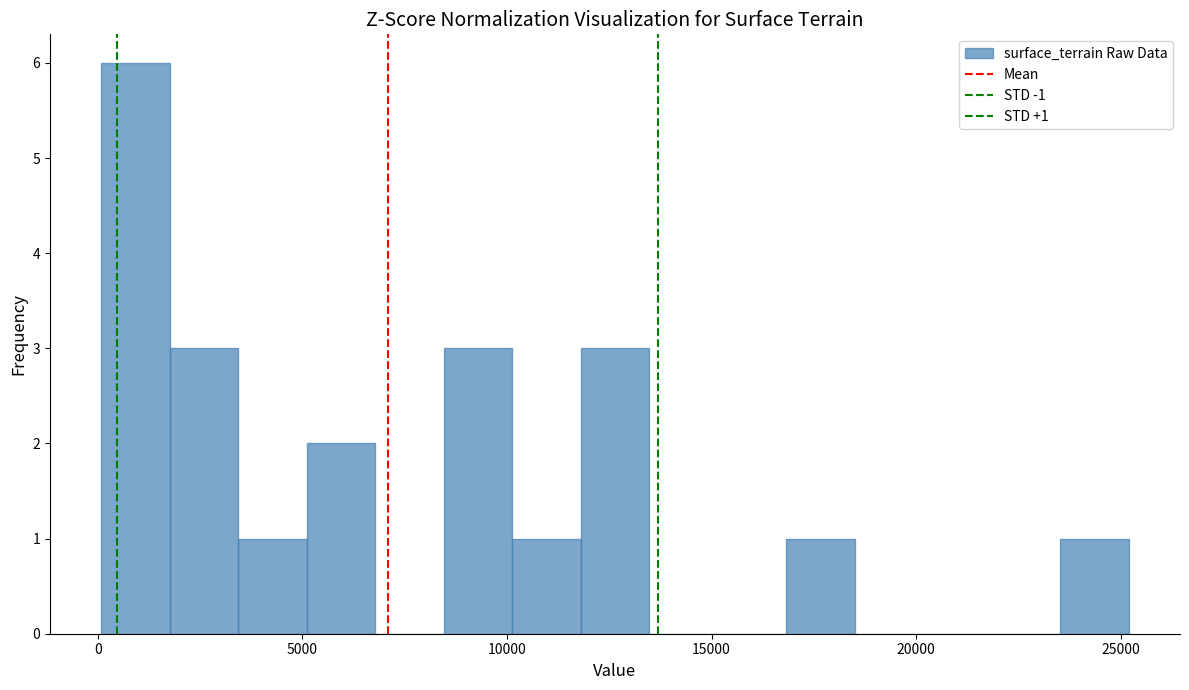

Around what value on the x-axis is the tallest bar? Give the approximate position of its centre, as read against the axis.

1000